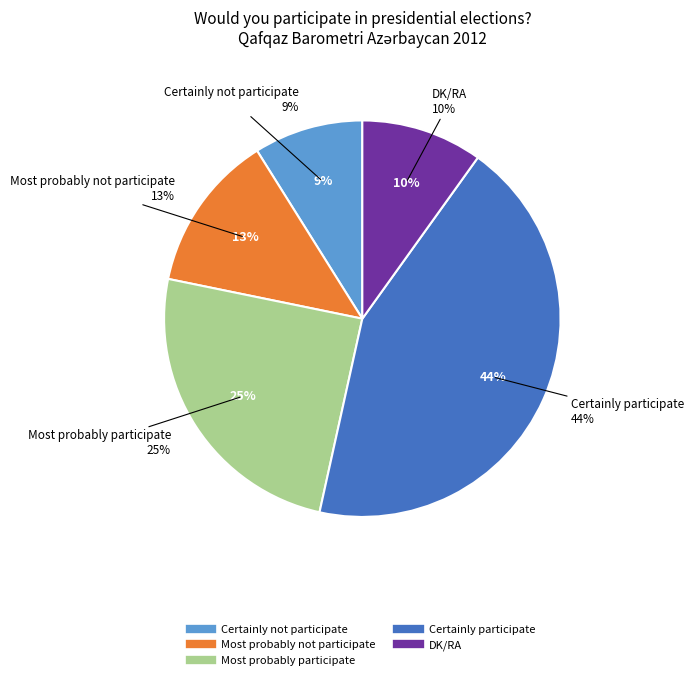

To the nearest percent, what is the average slice percentage?

20%